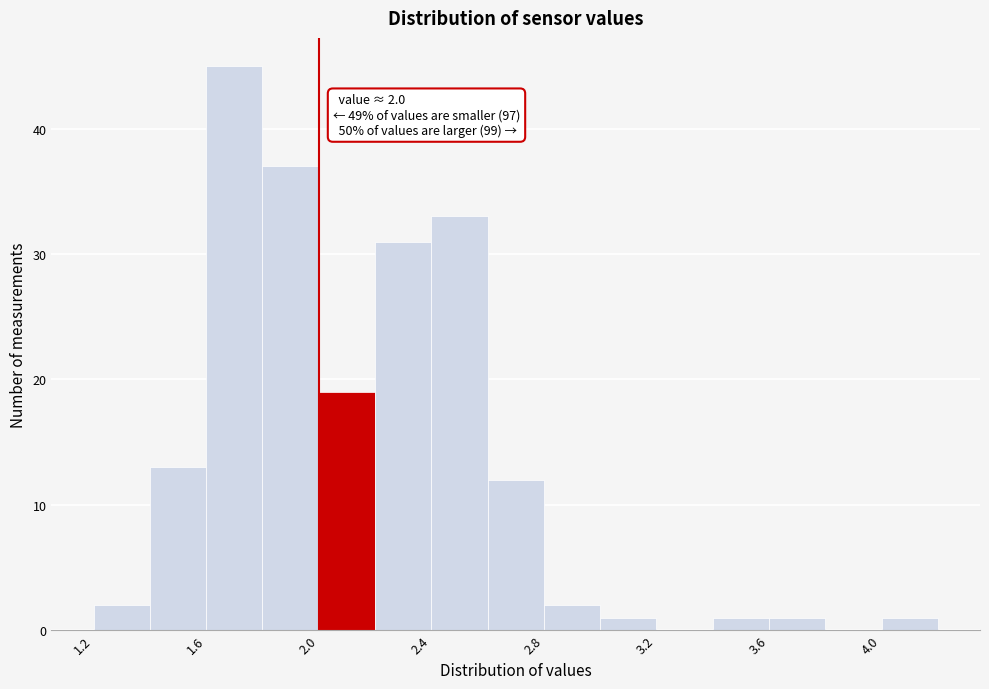

Which range on the x-axis has the tallest bar?

1.6 to 1.8